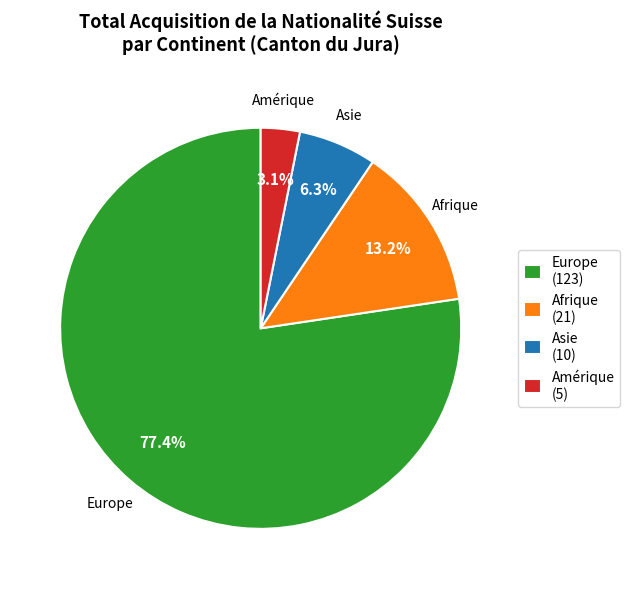

Between Asie (10) and Europe (123), which is larger?

Europe (123)